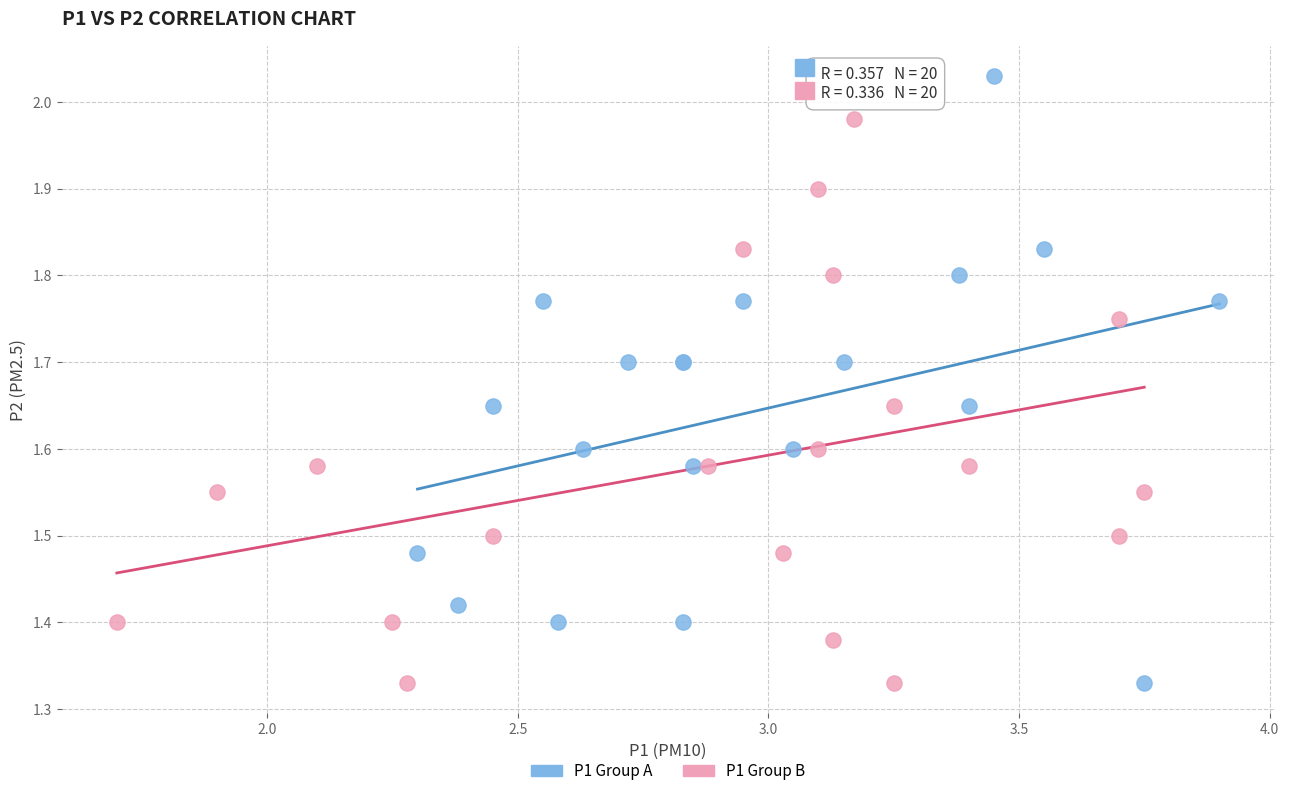

Which series has the widest spread of Y values?

P1 Group A